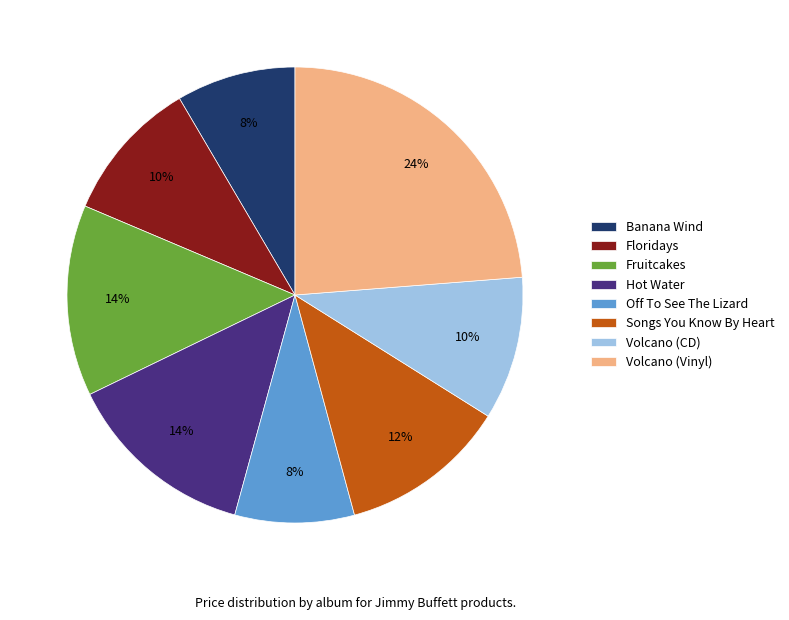

Do Floridays and Fruitcakes together represent more than half of the pie?

No